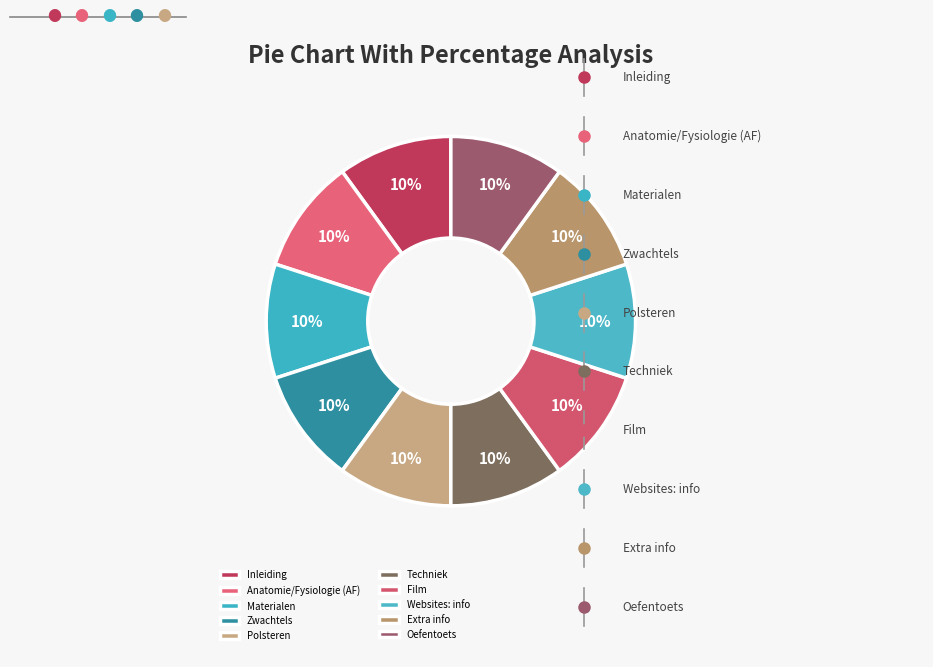

How many segments does this pie chart have?

10